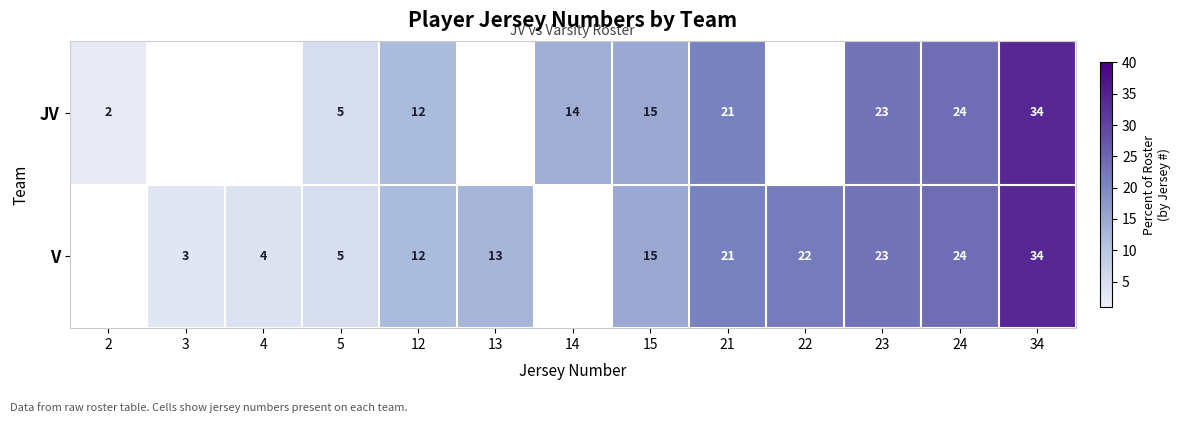

Is it true that V equals 24 at 24?

True